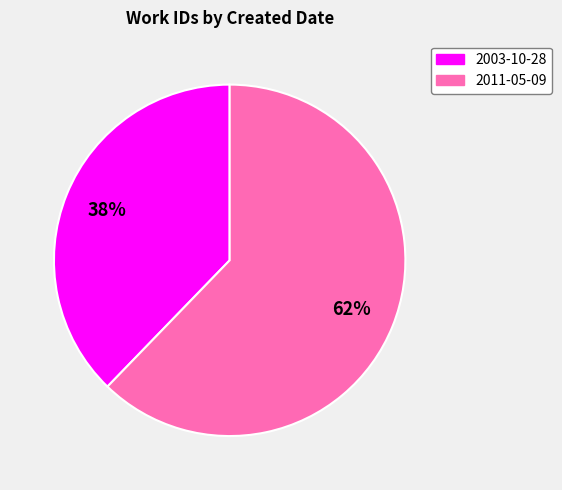

Which category accounts for the majority?

2011-05-09